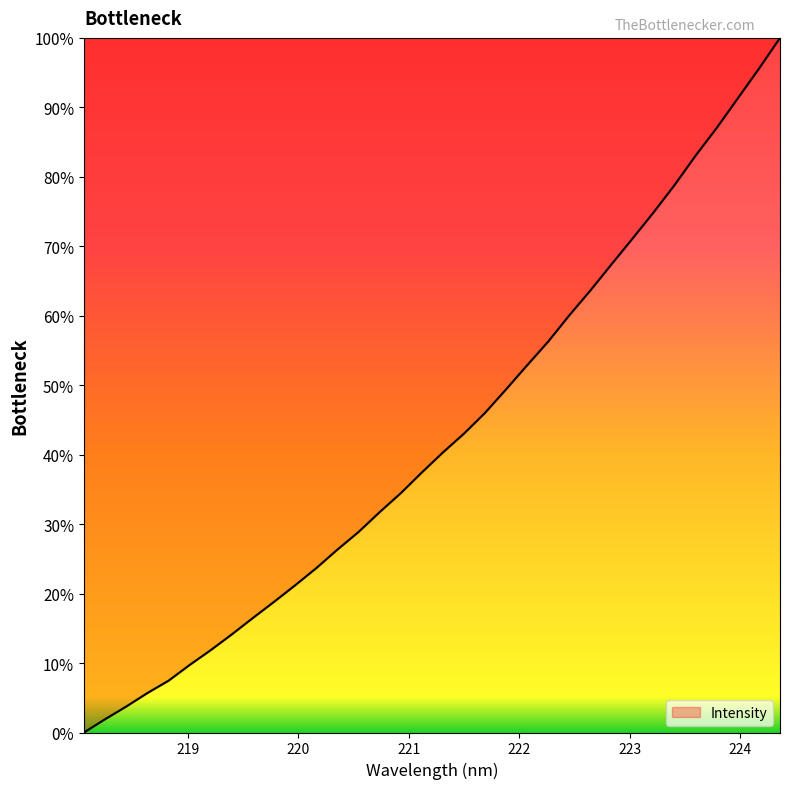

What is the difference between the maximum and minimum values?

100.0